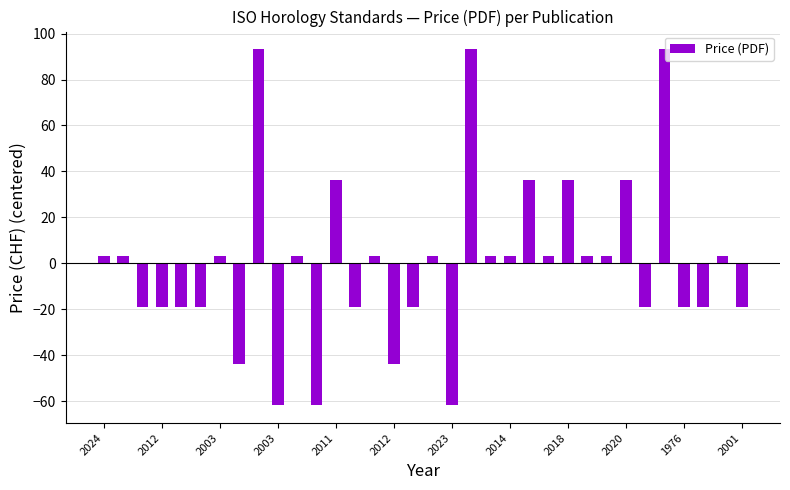

Does the chart contain any negative values?

Yes